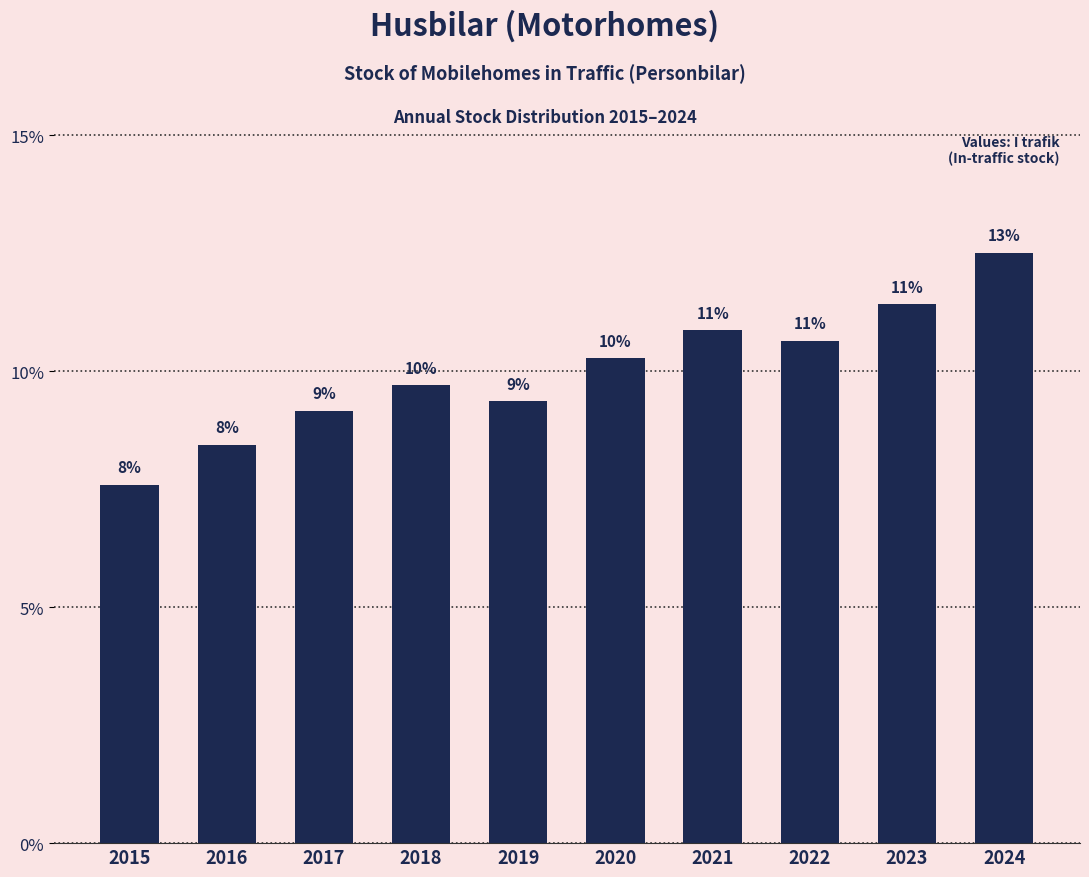

How many bars are there in total?

10